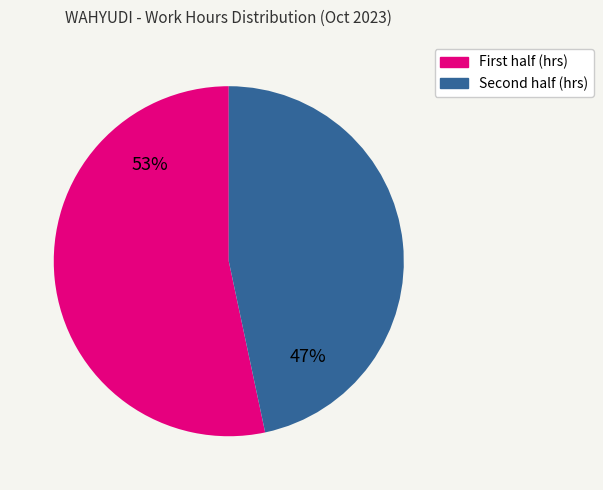

To the nearest percent, what is the average slice percentage?

50%